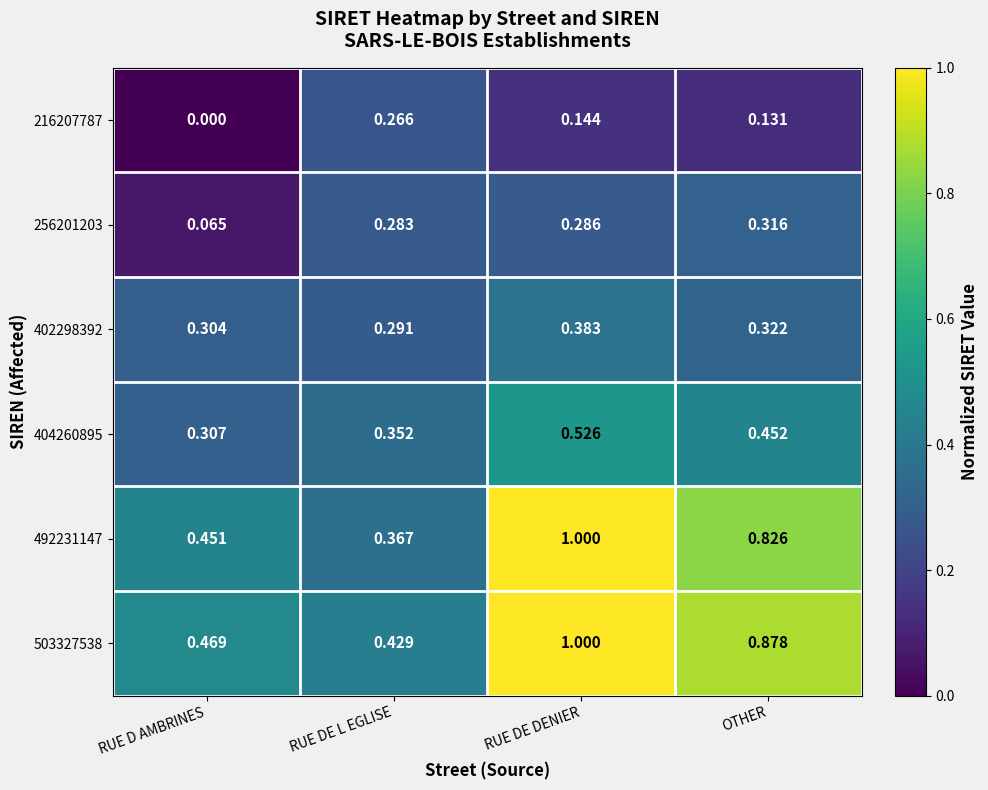

At how many categories does at least one series exceed 0?

4